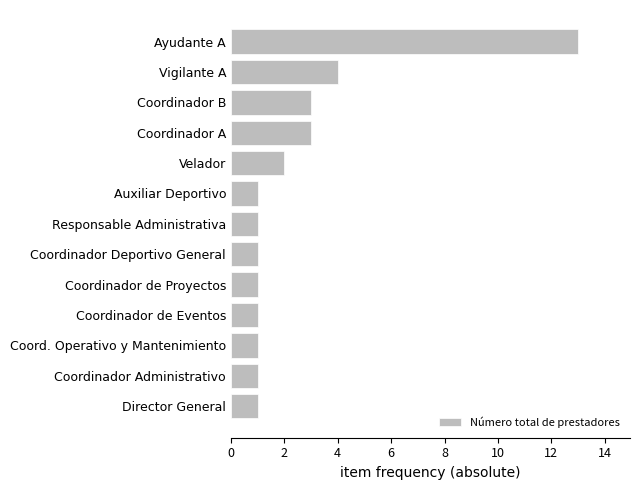

True or false: the data shows 1 at Director General.

True